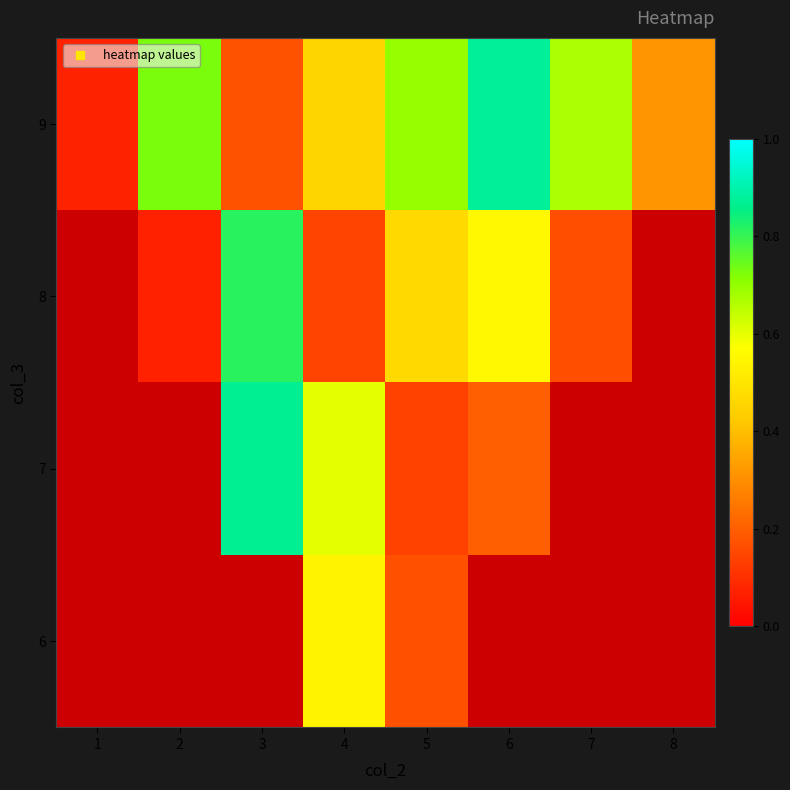

How many positive values does the 6 series have?

2